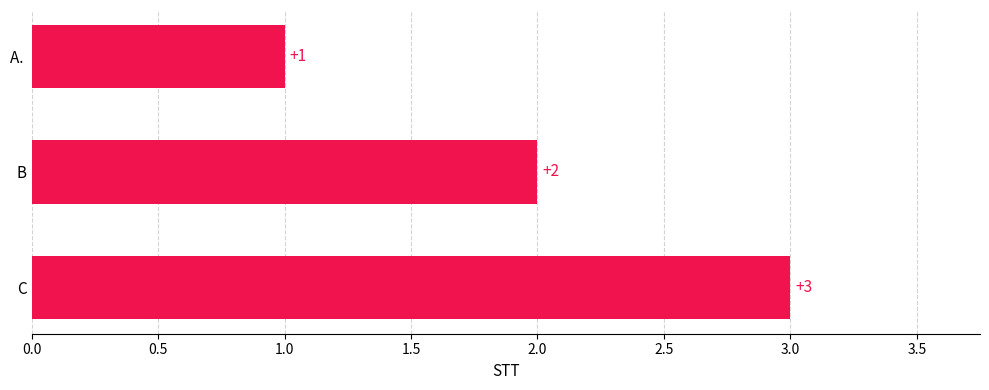

What is the ratio of the value at A.  to the value at B?

0.5